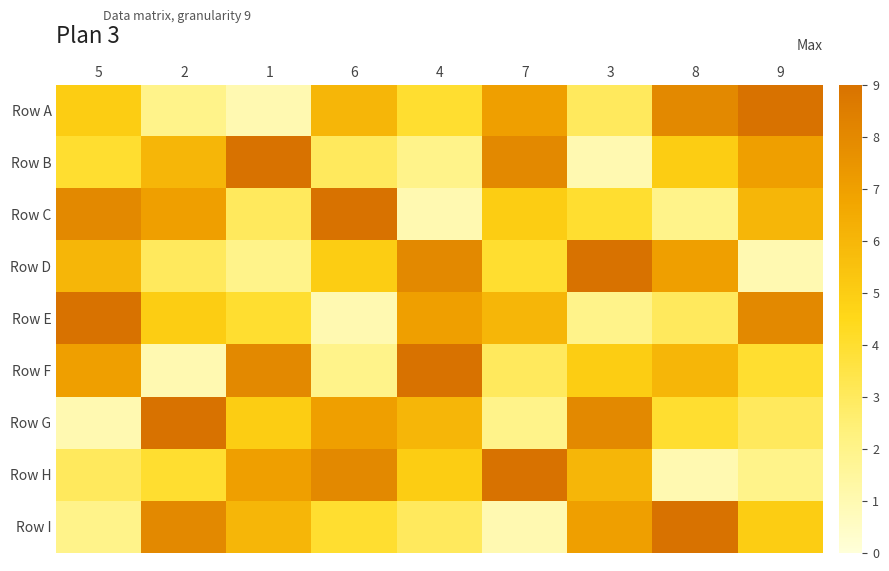

Reading left to right, what are all the values shown in this chart?

Row A: 5=5	2=2	1=1	6=6	4=4	7=7	3=3	8=8	9=9
Row B: 5=4	2=6	1=9	6=3	4=2	7=8	3=1	8=5	9=7
Row C: 5=8	2=7	1=3	6=9	4=1	7=5	3=4	8=2	9=6
Row D: 5=6	2=3	1=2	6=5	4=8	7=4	3=9	8=7	9=1
Row E: 5=9	2=5	1=4	6=1	4=7	7=6	3=2	8=3	9=8
Row F: 5=7	2=1	1=8	6=2	4=9	7=3	3=5	8=6	9=4
Row G: 5=1	2=9	1=5	6=7	4=6	7=2	3=8	8=4	9=3
Row H: 5=3	2=4	1=7	6=8	4=5	7=9	3=6	8=1	9=2
Row I: 5=2	2=8	1=6	6=4	4=3	7=1	3=7	8=9	9=5